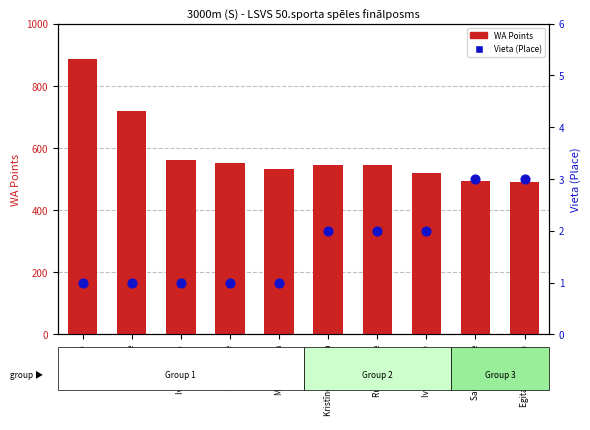

Which series has the largest total across all categories?

WA Points